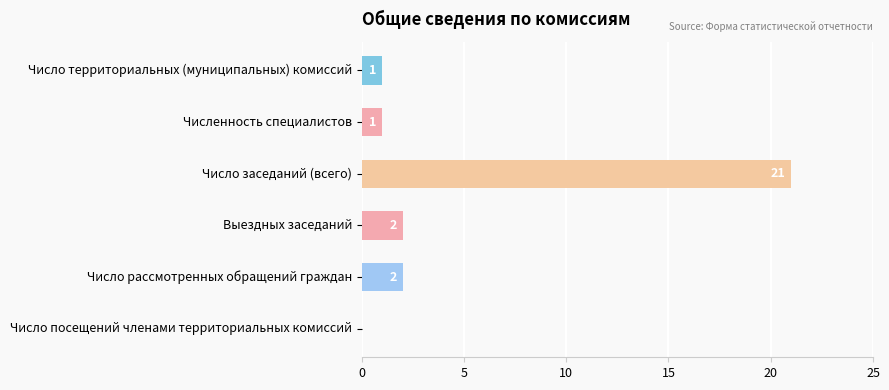

Which has a higher value, Число заседаний (всего) or Число посещений членами территориальных комиссий?

Число заседаний (всего)